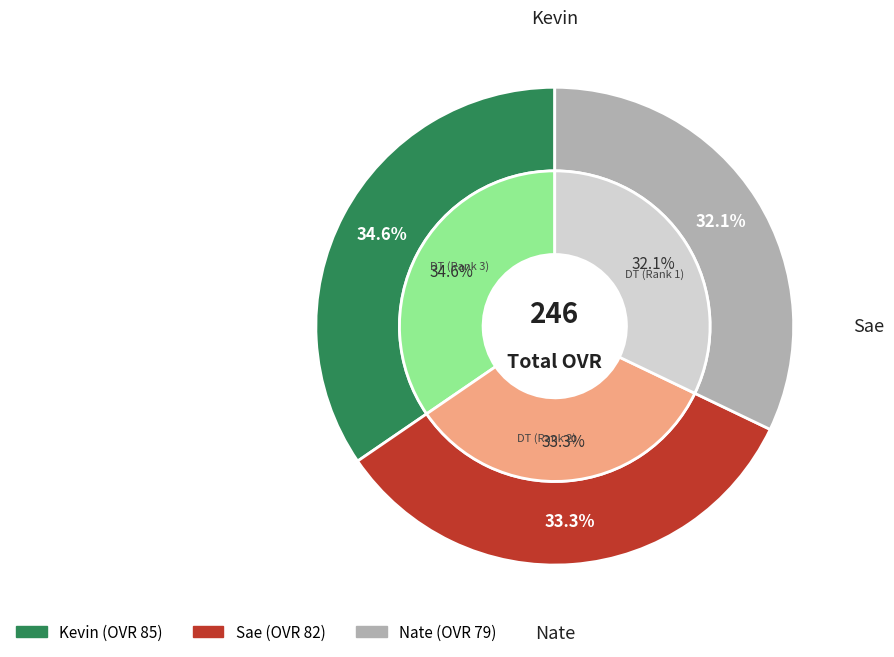

Is Nate the majority of the pie?

No